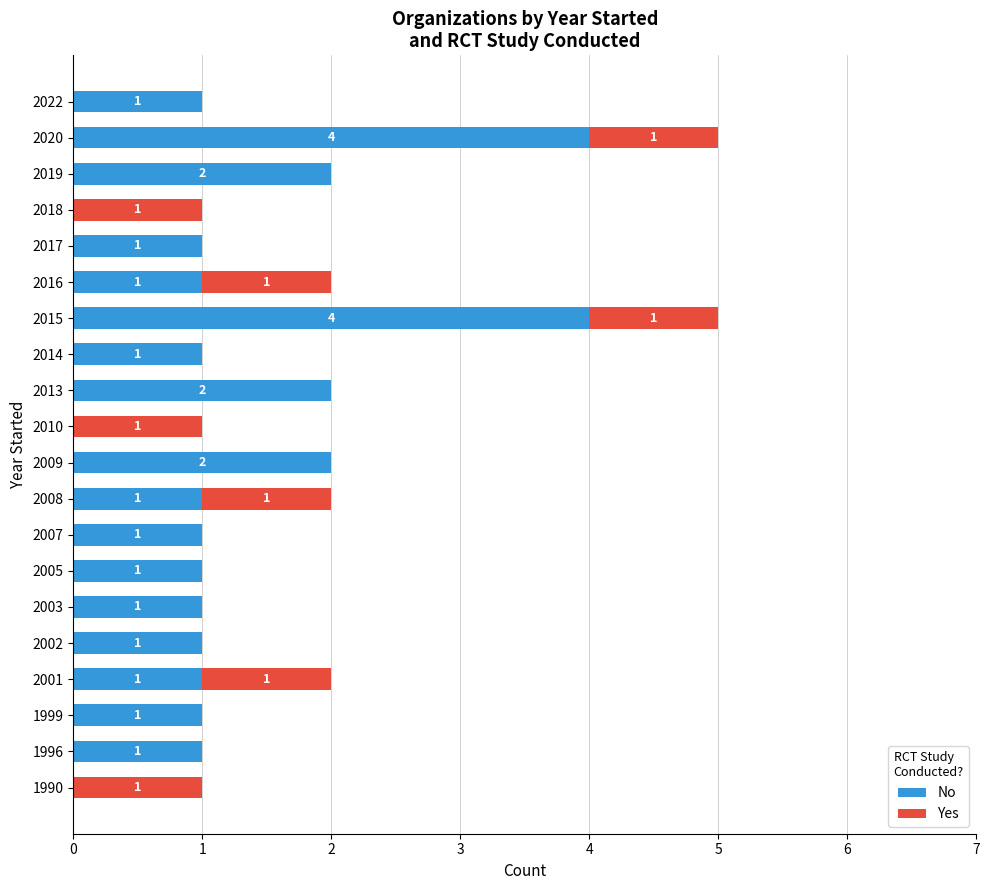

Count the No values in the range 1 to 2.

15